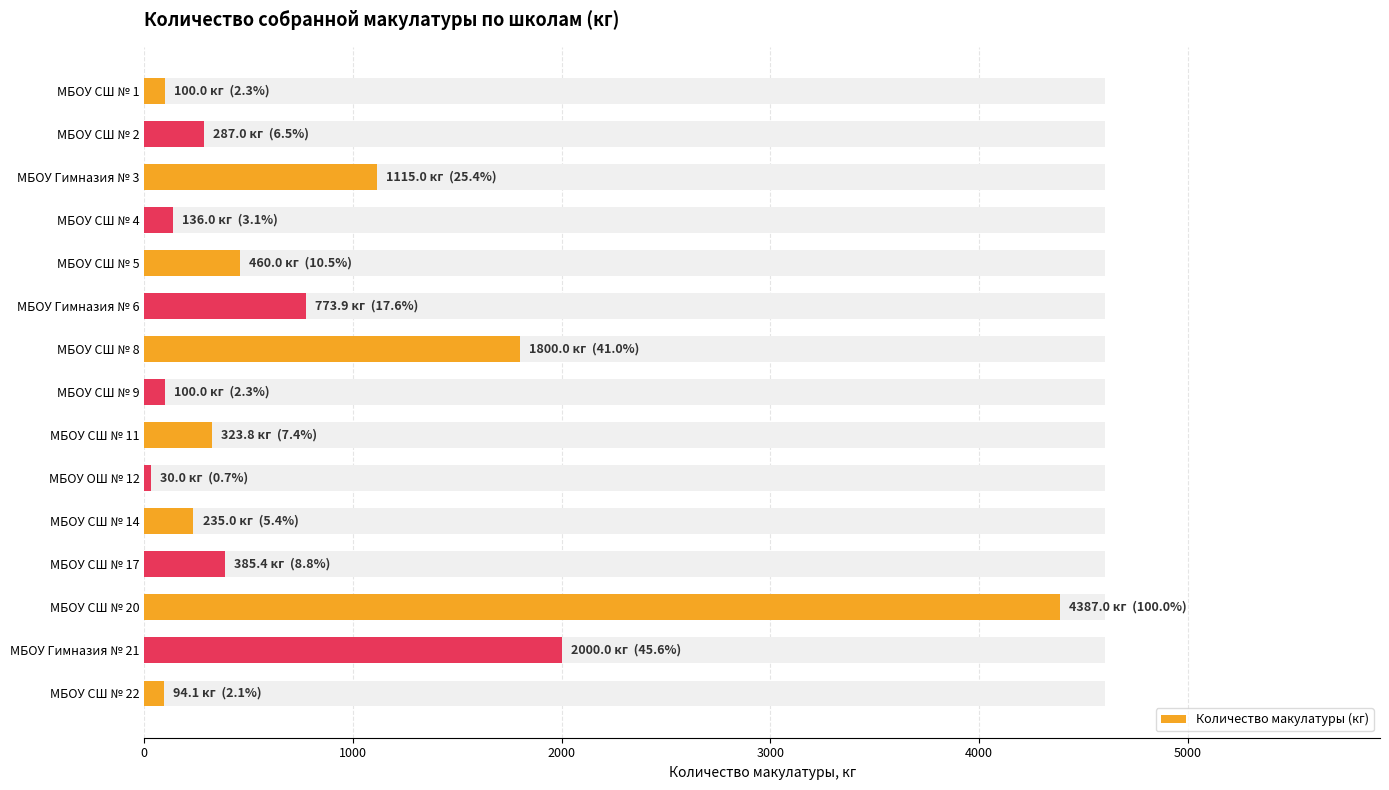

What is the minimum value shown in the chart?

30.0